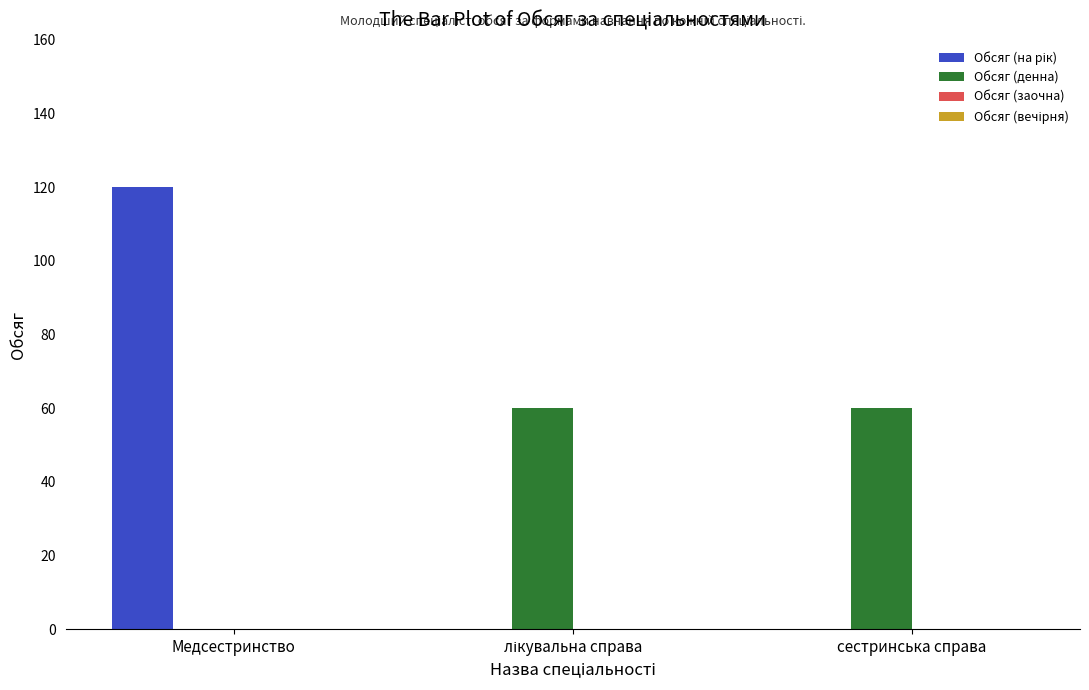

True or false: Обсяг (денна) has a value of -29 at Медсестринство.

False